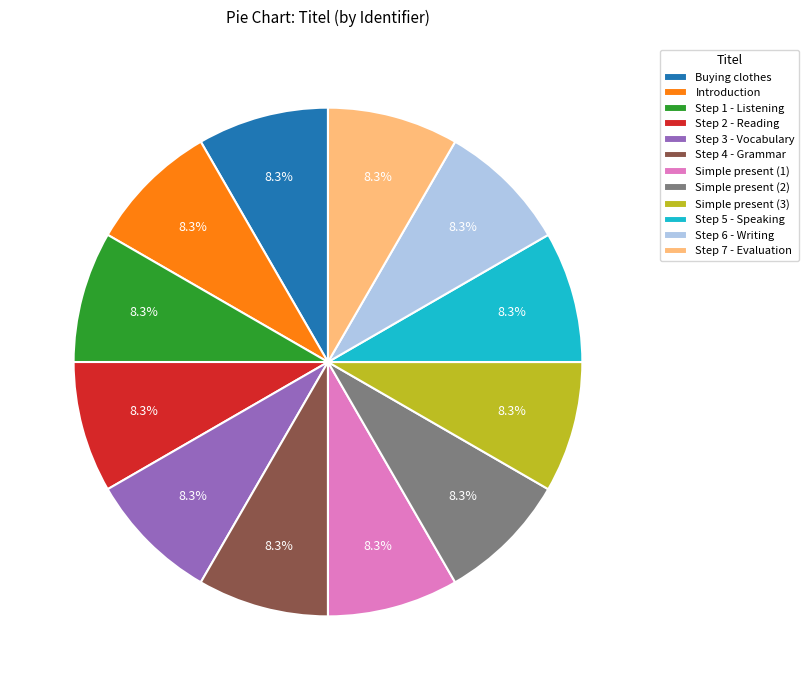

How many slices are in this pie chart?

12